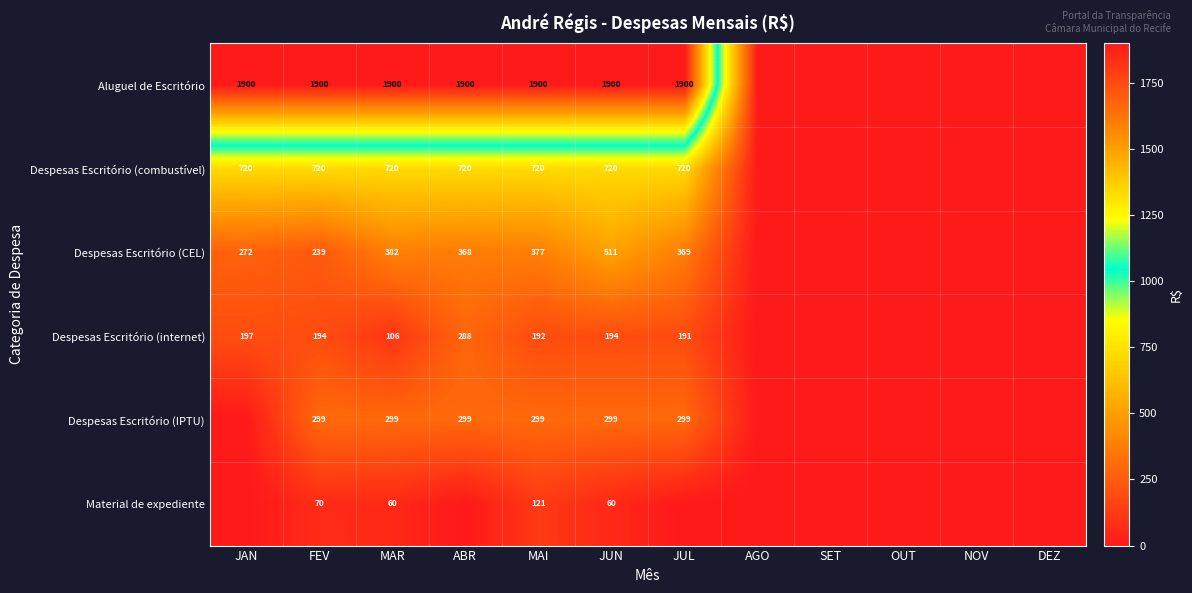

Which has a higher value, JAN or MAR?

JAN